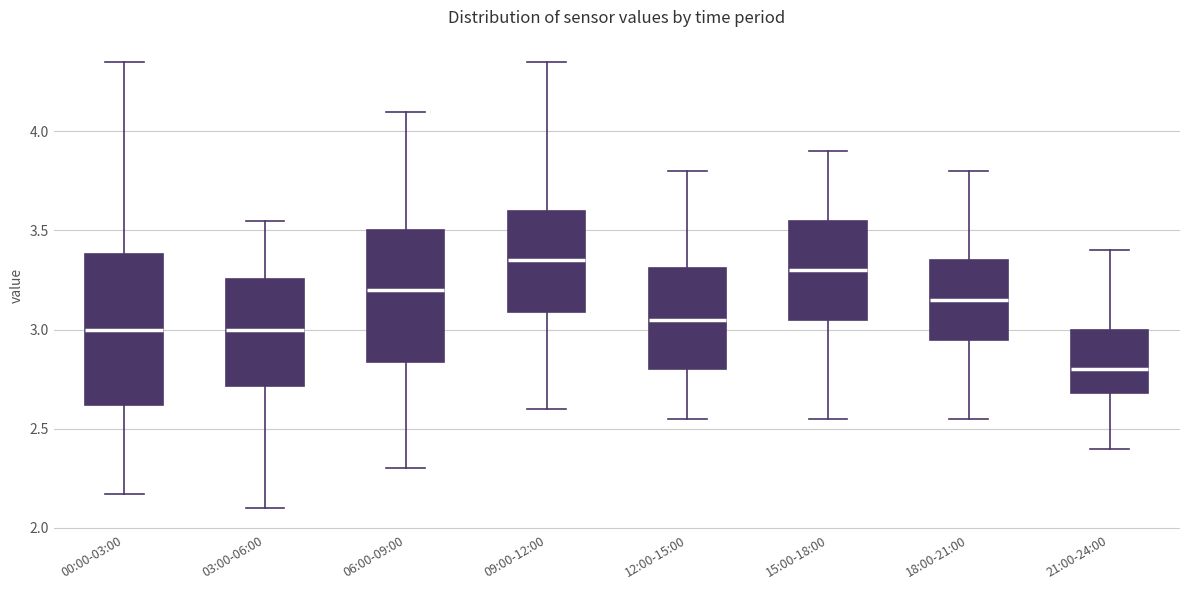

Comparing the boxes themselves (not the whiskers), which one is the tallest?

00:00-03:00